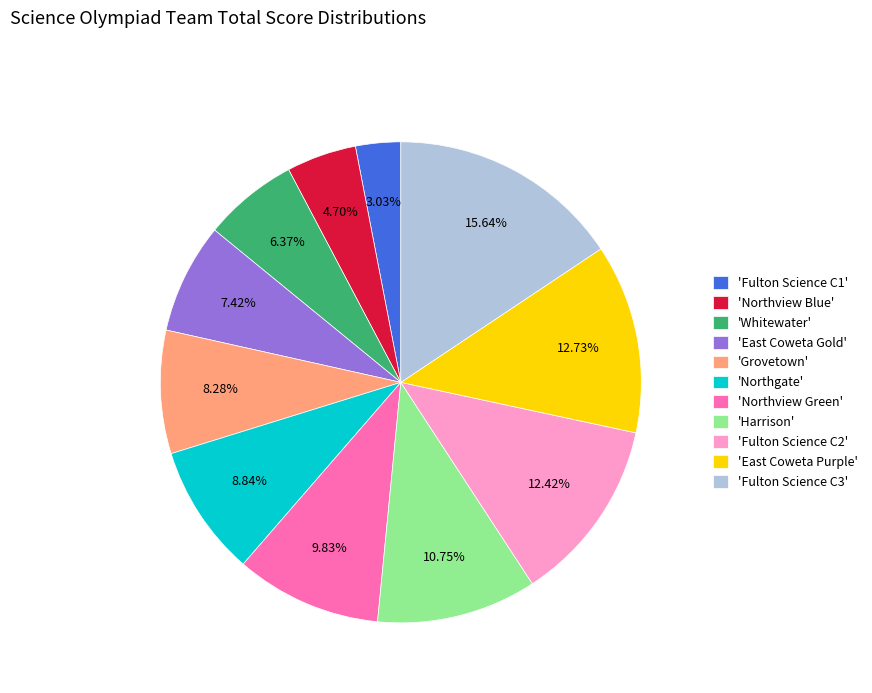

Is there a majority slice in this chart?

No